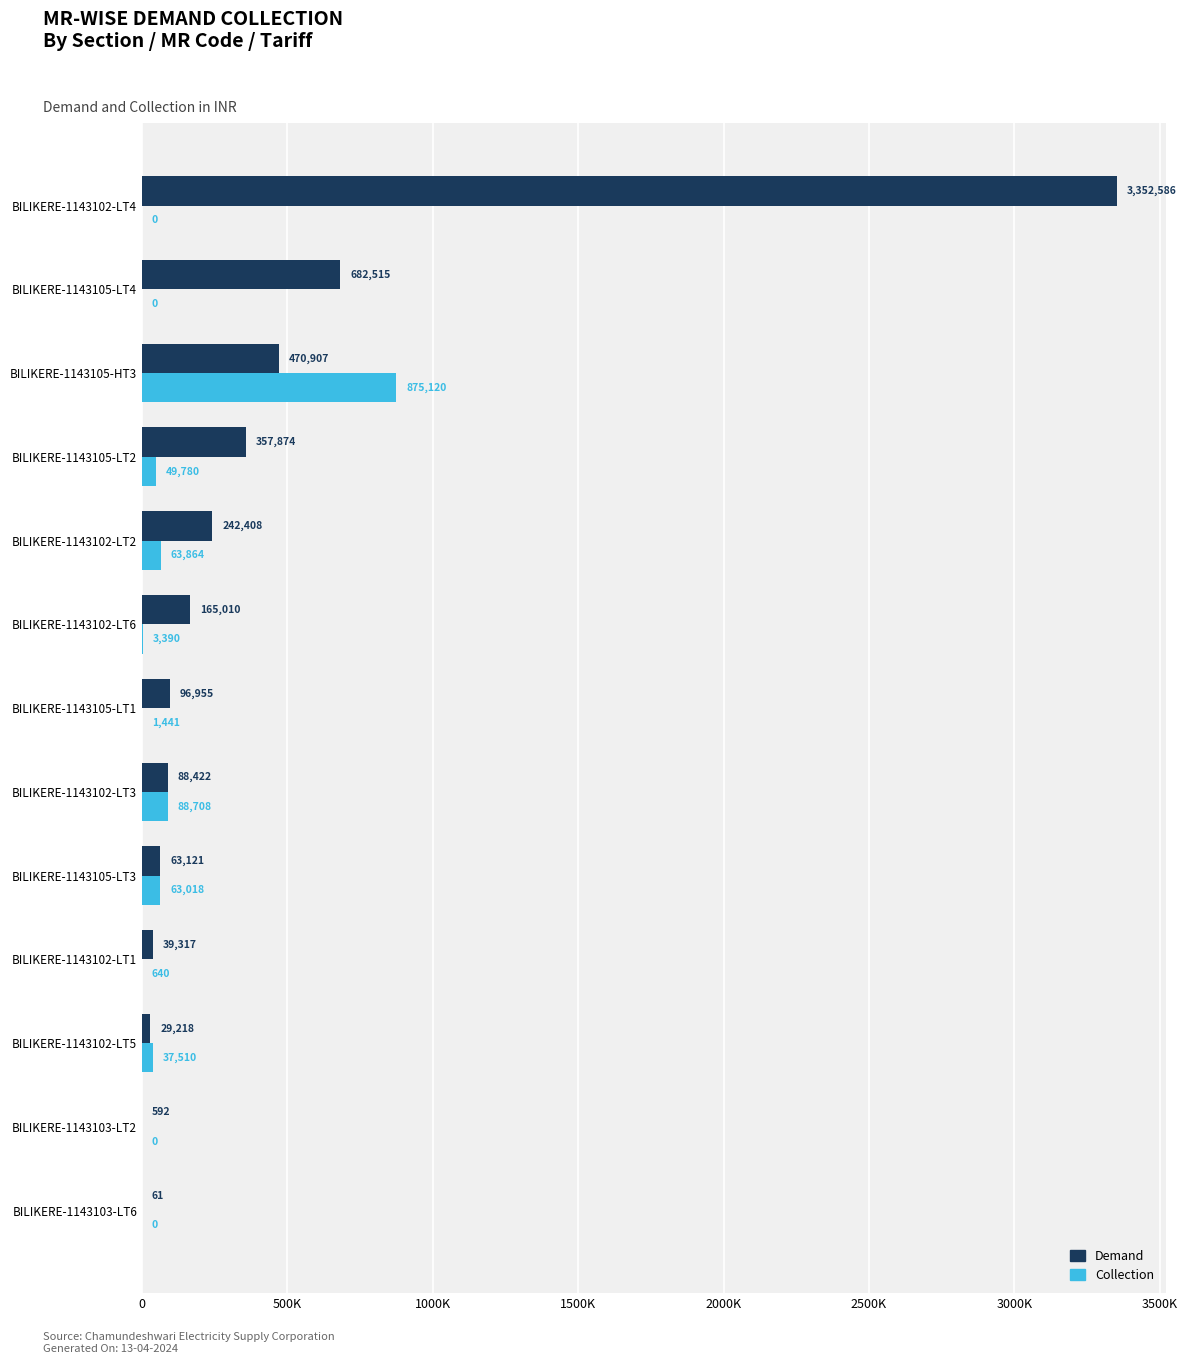

What are all the series names shown in the legend?

Demand, Collection